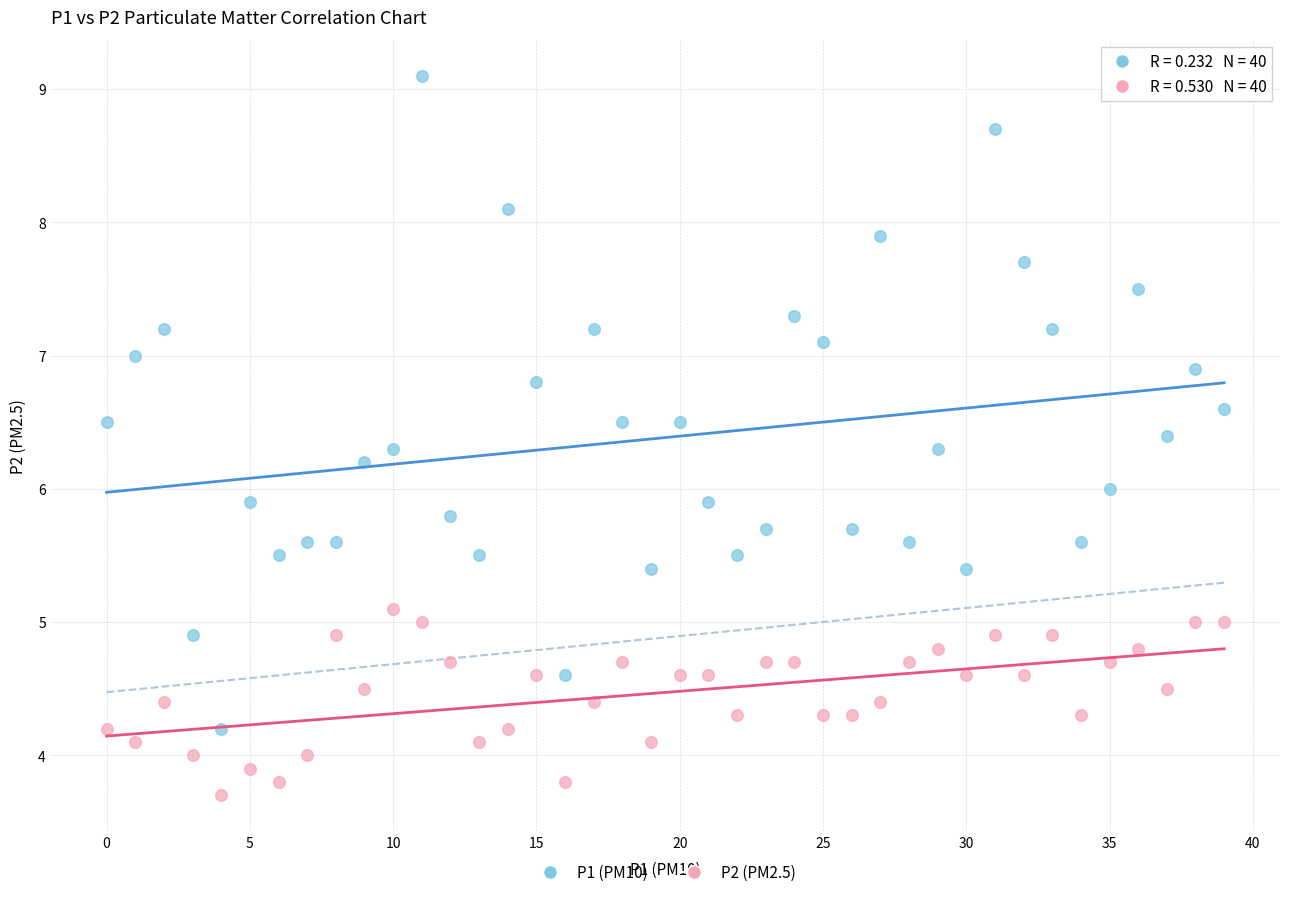

Which series contains the highest Y value?

P1 (PM10)